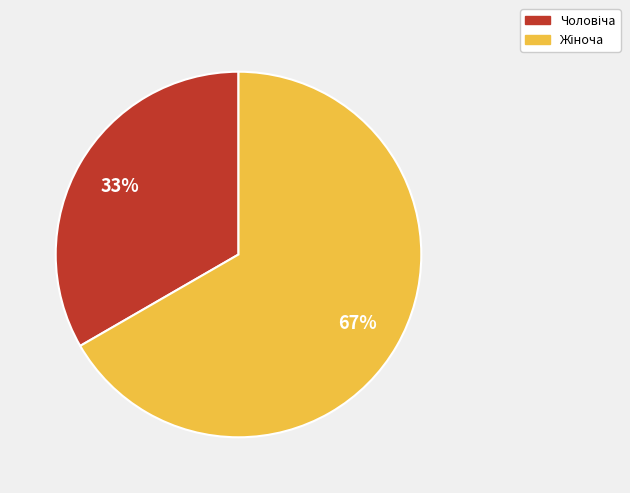

To the nearest percent, what is the average slice percentage?

50%